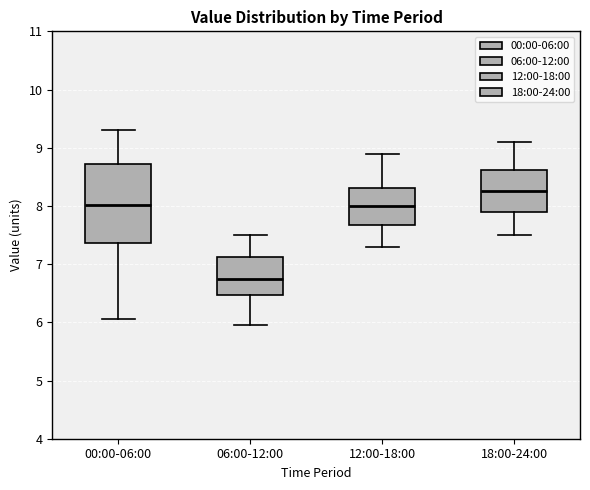

Comparing the boxes themselves (not the whiskers), which one is the tallest?

00:00-06:00